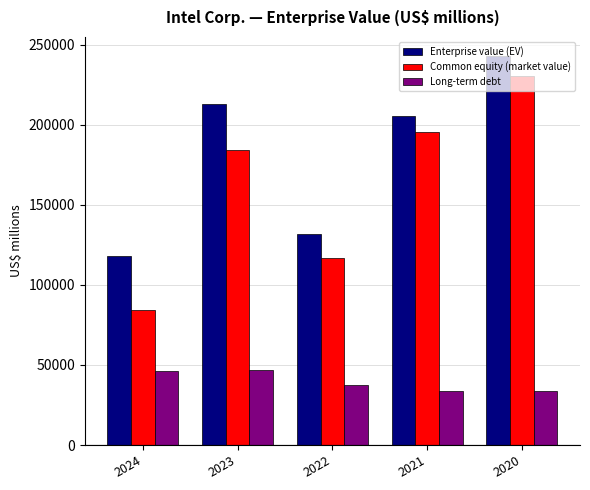

Rank the categories by Common equity (market value) value from highest to lowest.

2020, 2021, 2023, 2022, 2024